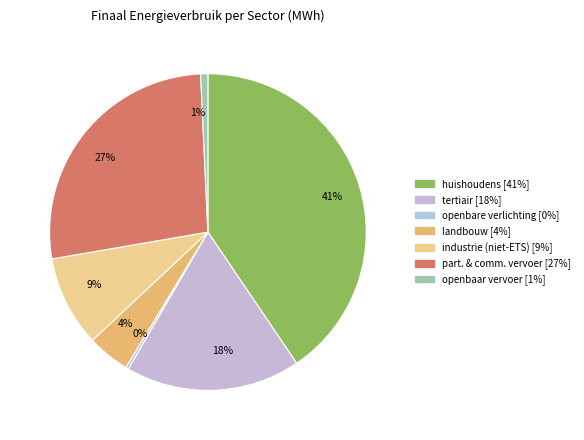

To the nearest percent, what is the average slice percentage?

14%